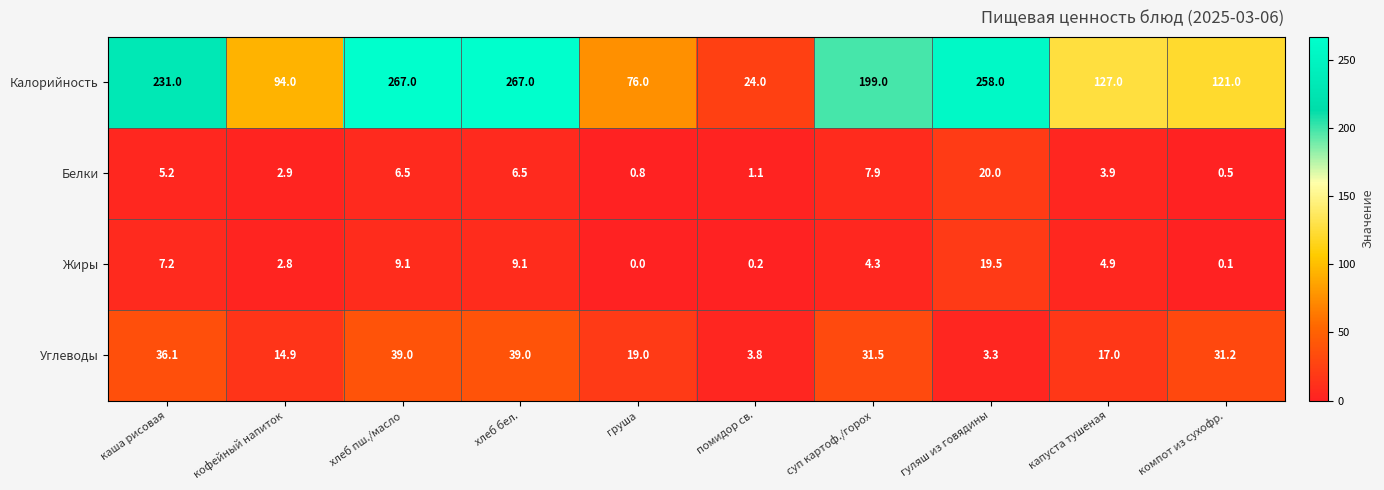

The Белки series shows 1.1 at помидор св.. True or false?

True